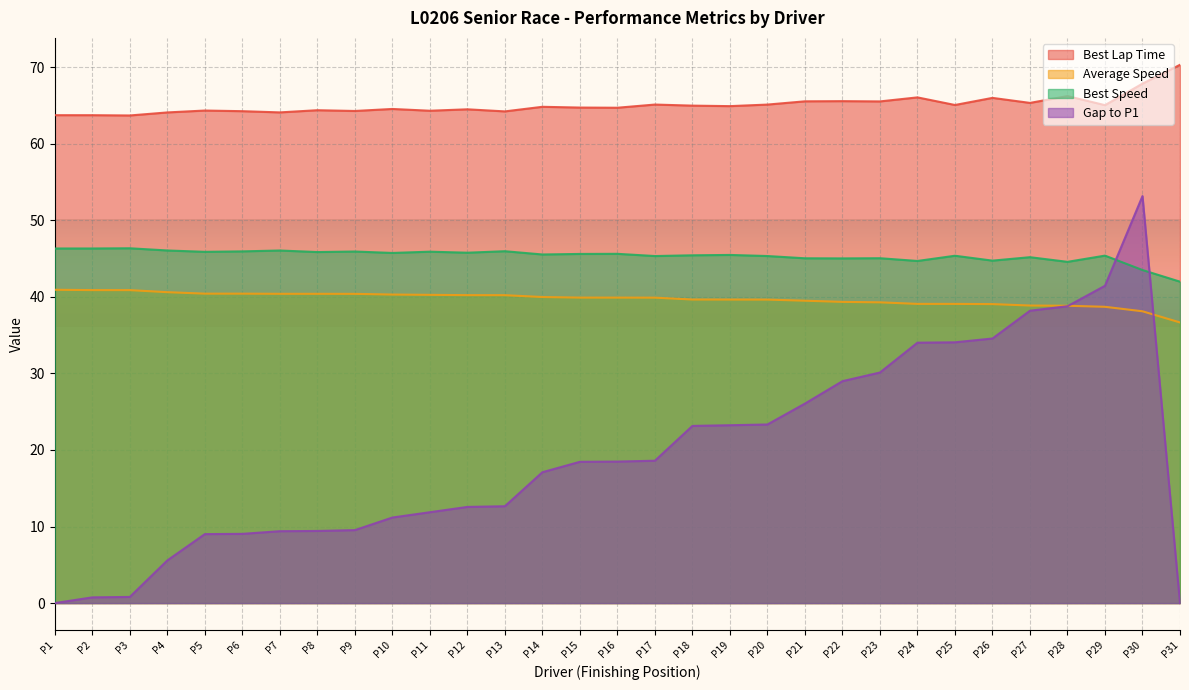

True or false: Best Lap Time has a value of 64.3 at P6.

True